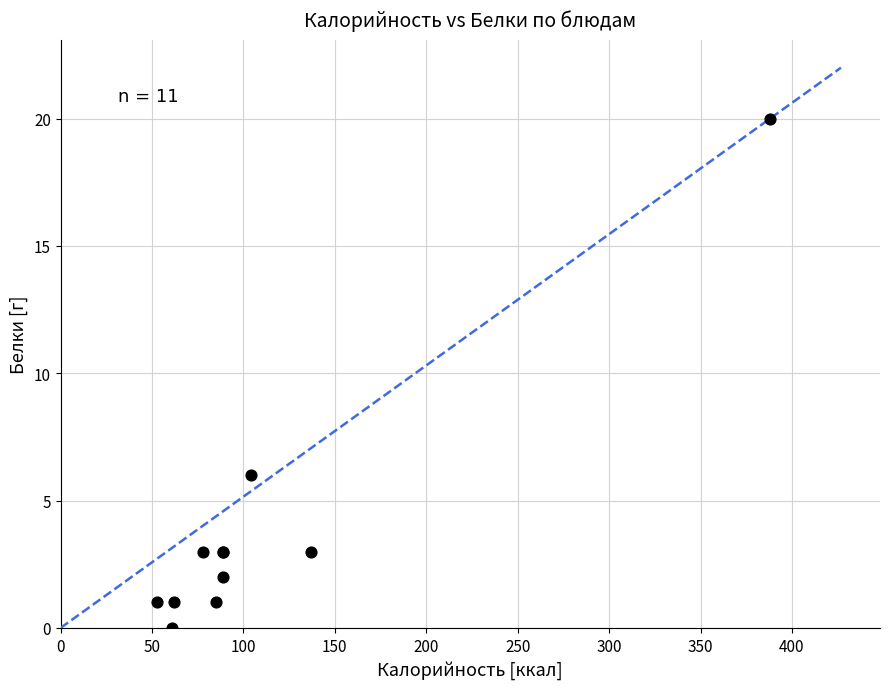

What Y value in the scatter plot is closest to 10?

6